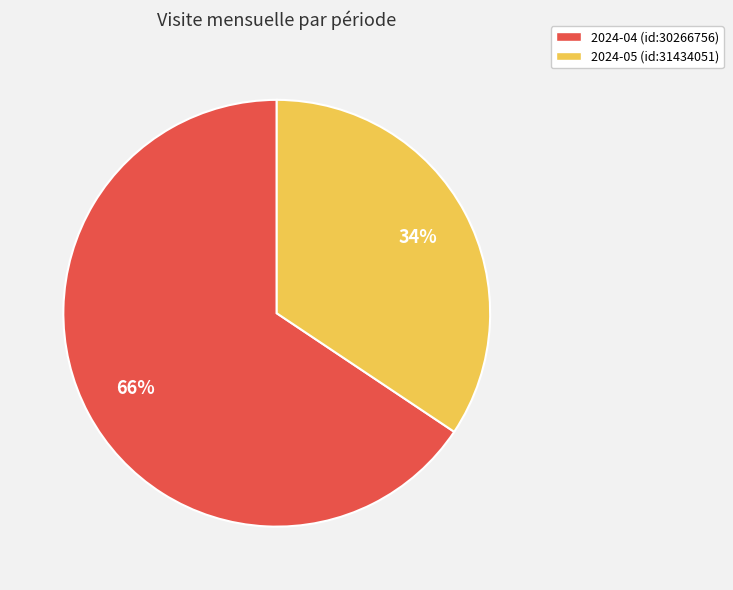

To the nearest percent, what is the combined percentage of 2024-05 (id:31434051) and 2024-04 (id:30266756)?

100%